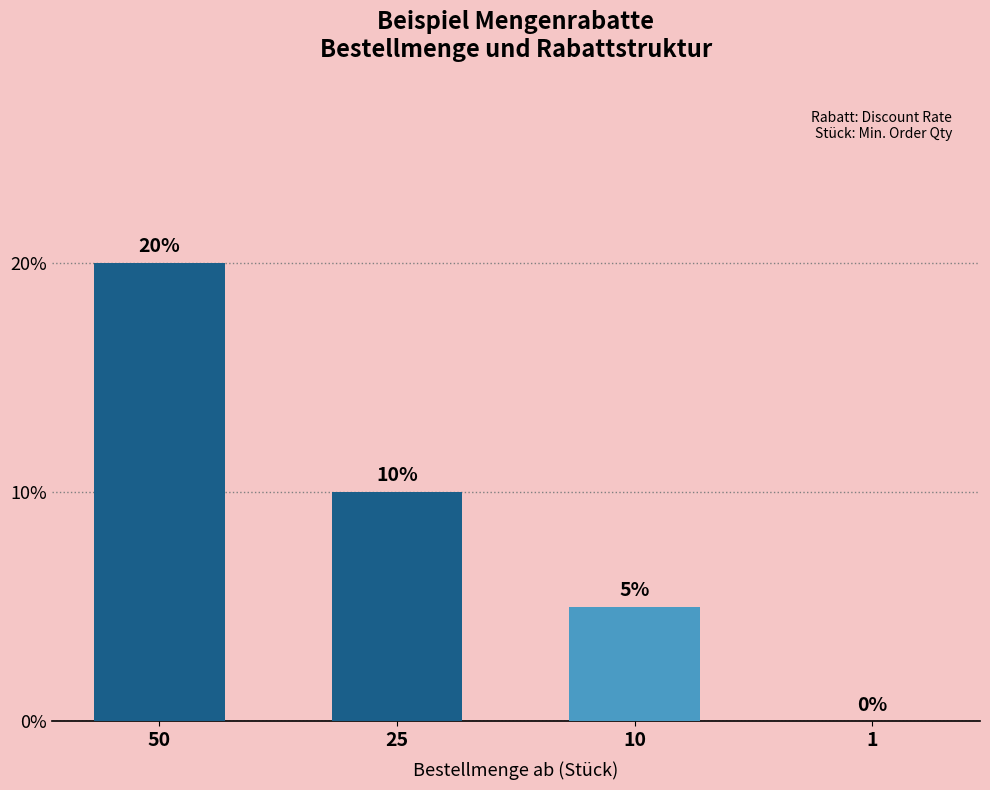

How many data points does each series have?

4